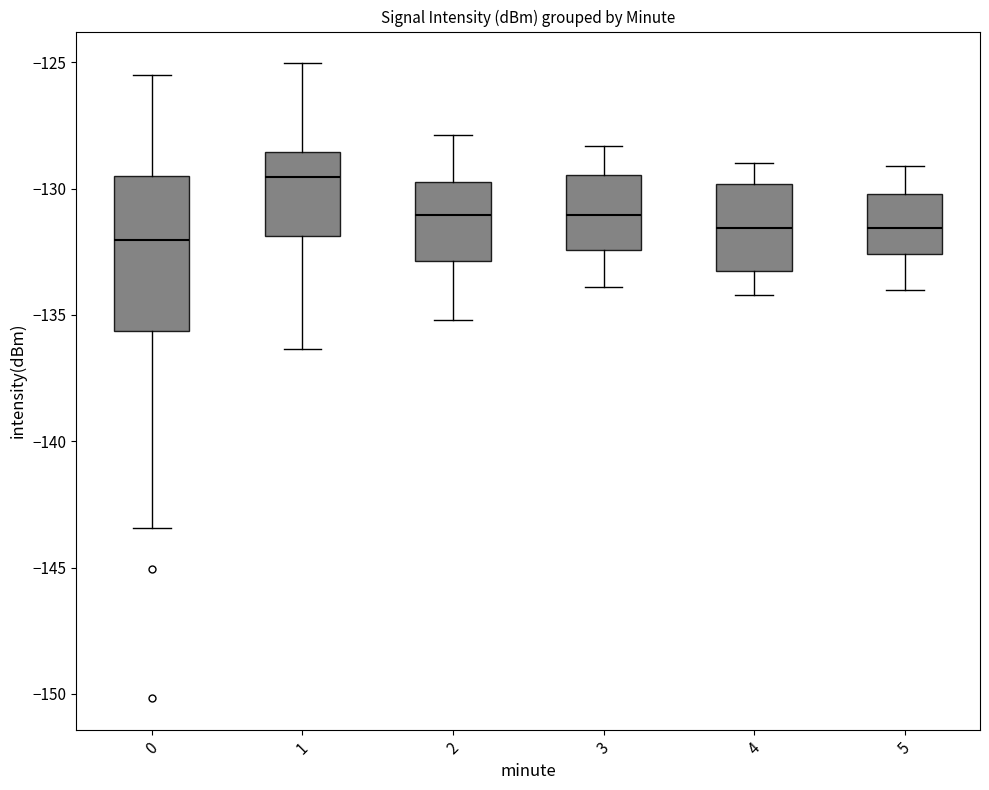

Which box is the tallest, from its lower edge to its upper edge?

0